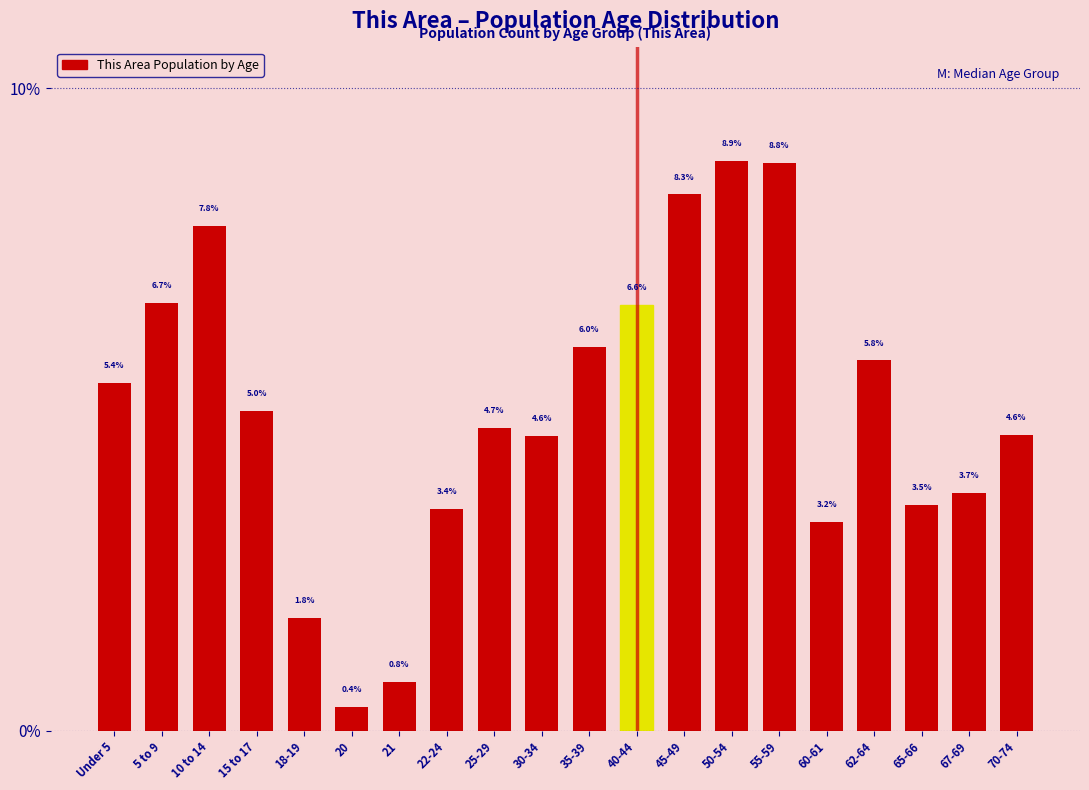

Reading left to right, transcribe all the data shown in this chart.

5.4	6.7	7.8	5.0	1.8	0.4	0.8	3.4	4.7	4.6	6.0	6.6	8.3	8.9	8.8	3.2	5.8	3.5	3.7	4.6